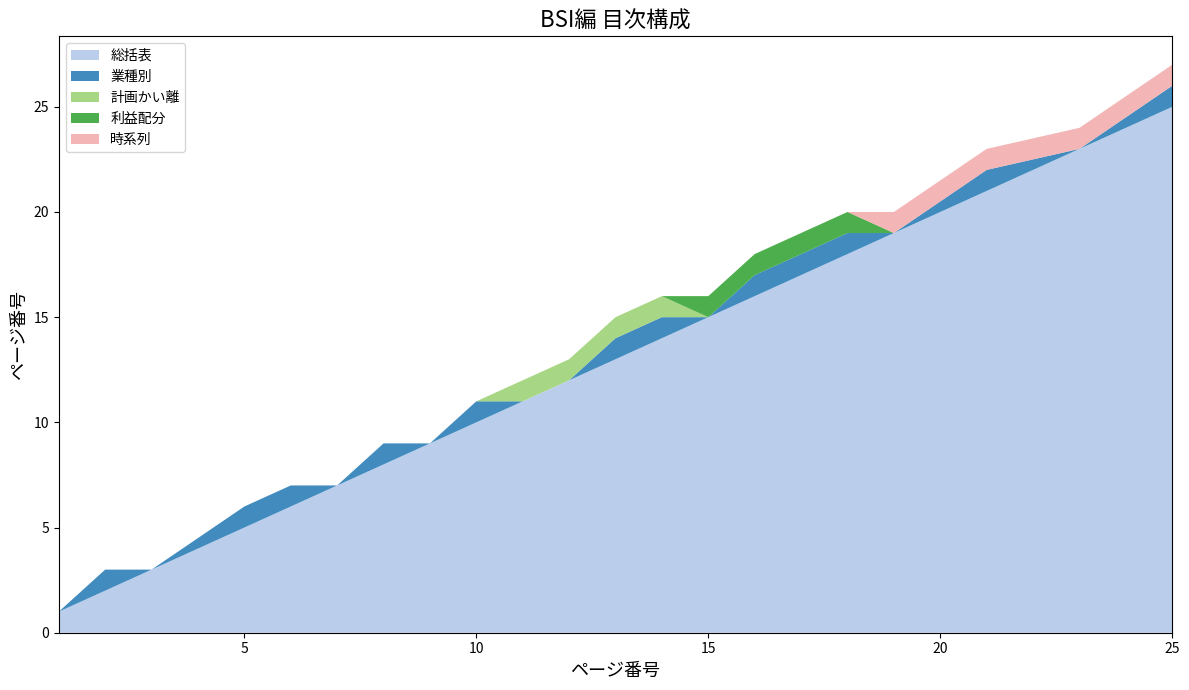

Reading left to right, extract all data points from this chart.

総括表: 1=1	2=2	3=3	5=5	6=6	7=7	8=8	9=9	10=10	11=11	12=12	13=13	14=14	15=15	16=16	17=17	18=18	19=19	21=21	23=23	25=25
業種別: 1=0	2=1	3=0	5=1	6=1	7=0	8=1	9=0	10=1	11=0	12=0	13=1	14=1	15=0	16=1	17=1	18=1	19=0	21=1	23=0	25=1
計画かい離: 1=0	2=0	3=0	5=0	6=0	7=0	8=0	9=0	10=0	11=1	12=1	13=1	14=1	15=0	16=0	17=0	18=0	19=0	21=0	23=0	25=0
利益配分: 1=0	2=0	3=0	5=0	6=0	7=0	8=0	9=0	10=0	11=0	12=0	13=0	14=0	15=1	16=1	17=1	18=1	19=0	21=0	23=0	25=0
時系列: 1=0	2=0	3=0	5=0	6=0	7=0	8=0	9=0	10=0	11=0	12=0	13=0	14=0	15=0	16=0	17=0	18=0	19=1	21=1	23=1	25=1